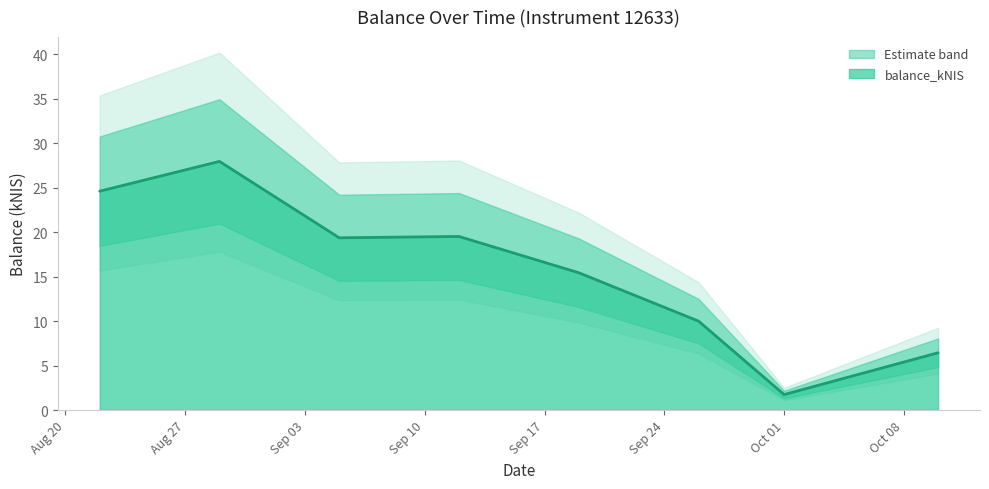

Is it true that the value at 2024-09-05 is 12.5?

False